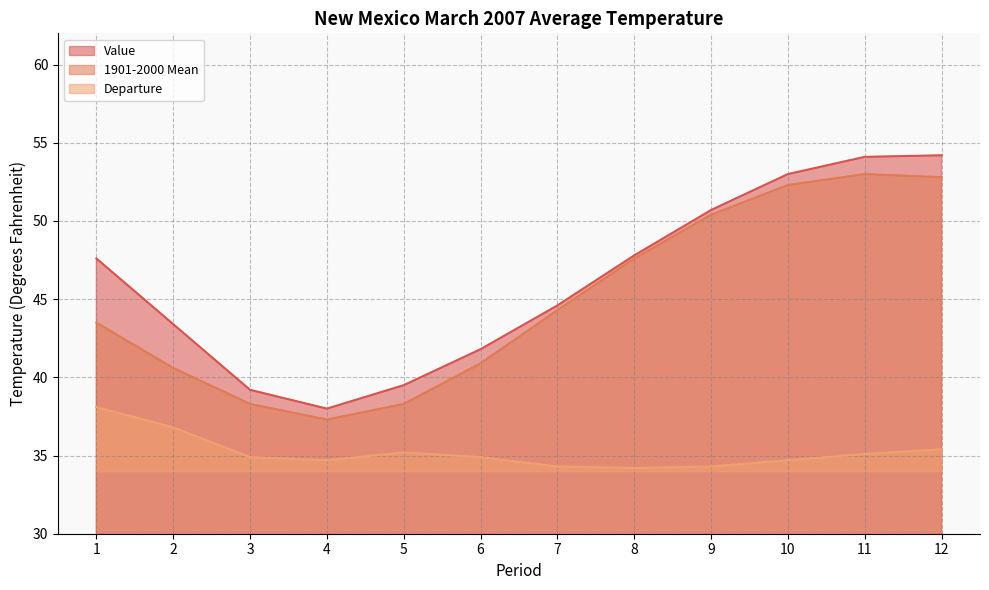

Which series has the widest spread of values?

Value